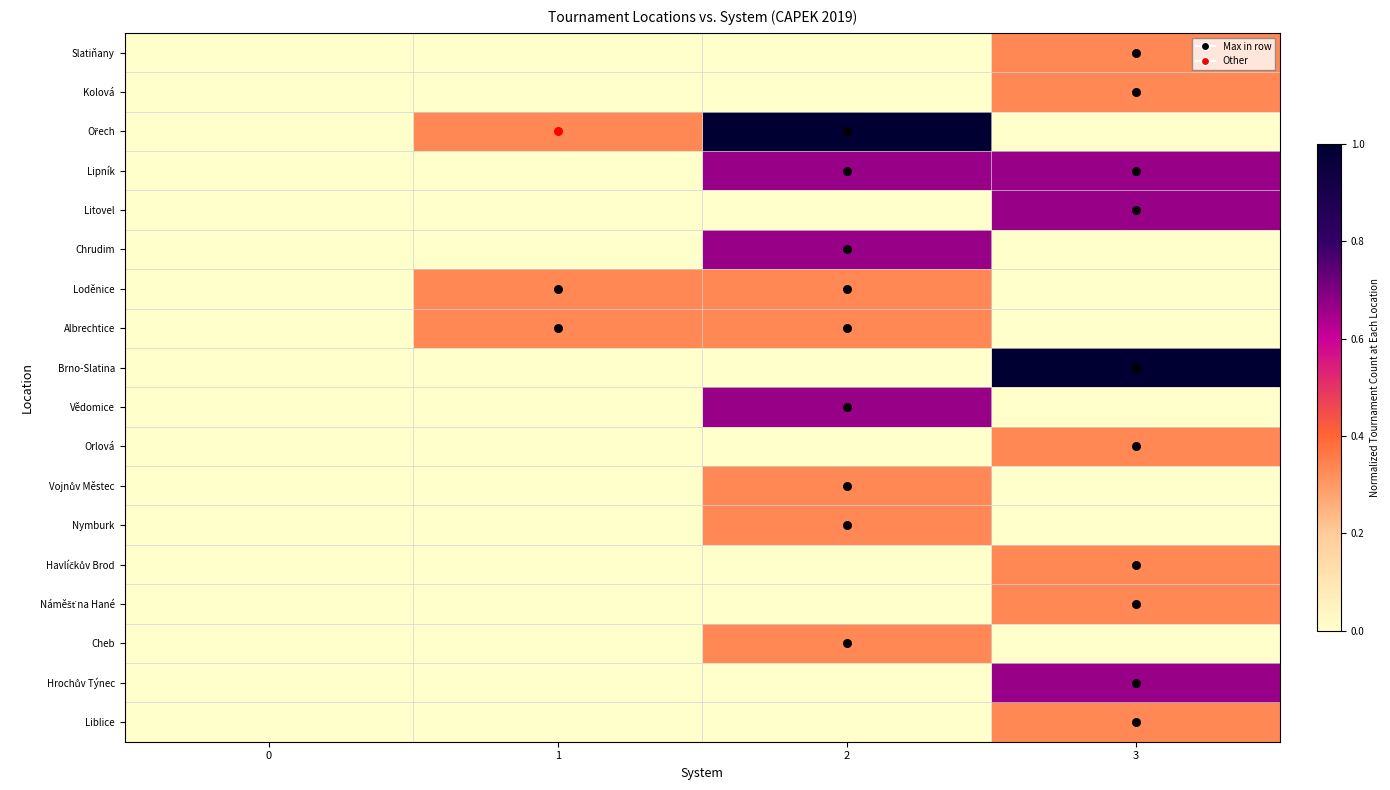

At which category does the chart reach its peak across all series?

2